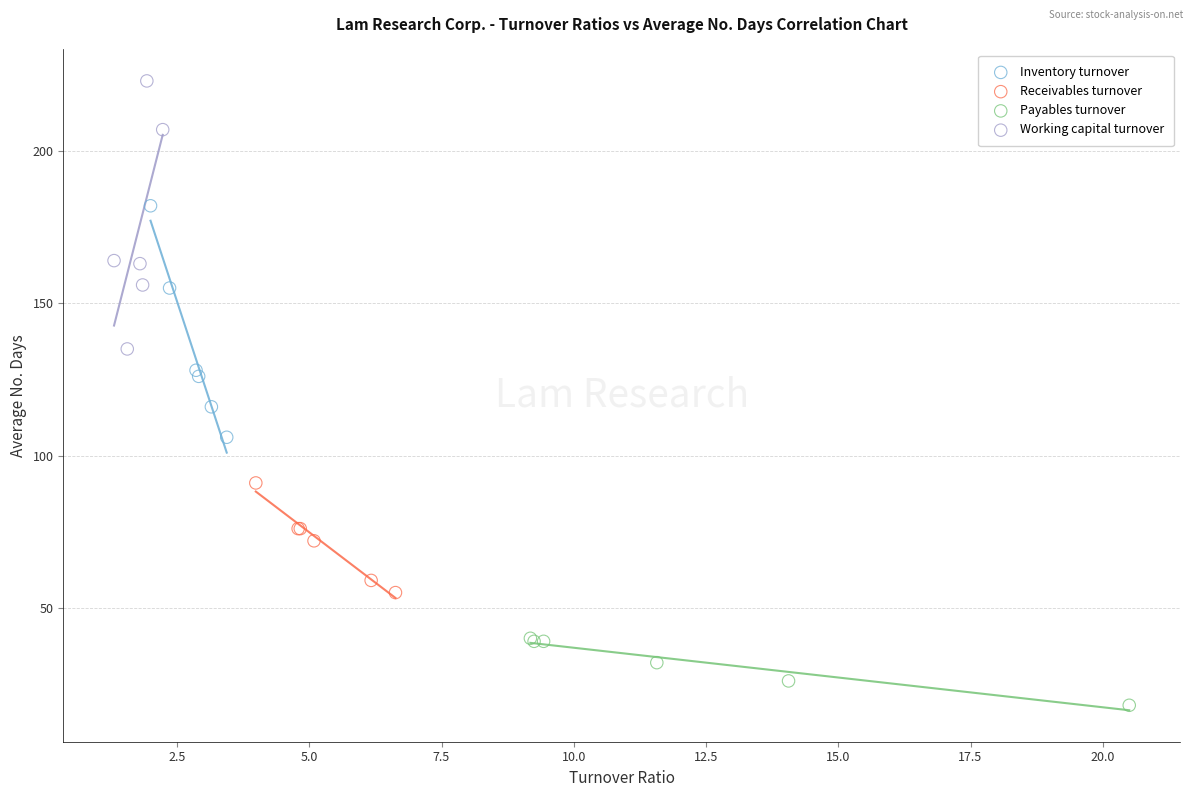

Which series has the widest spread of Y values?

Working capital turnover